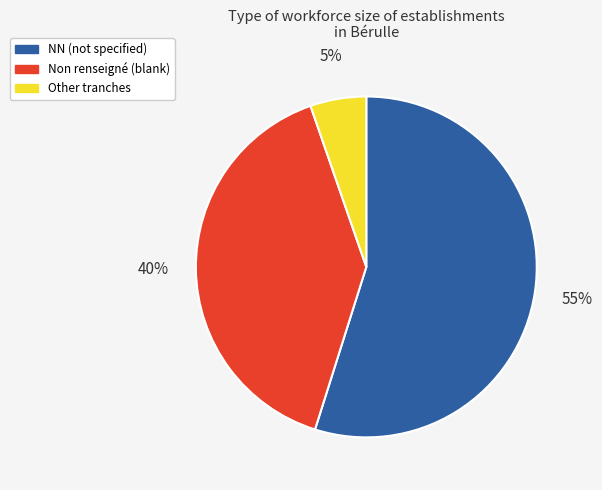

To the nearest percent, what percentage of the pie is NN (not specified)?

55%